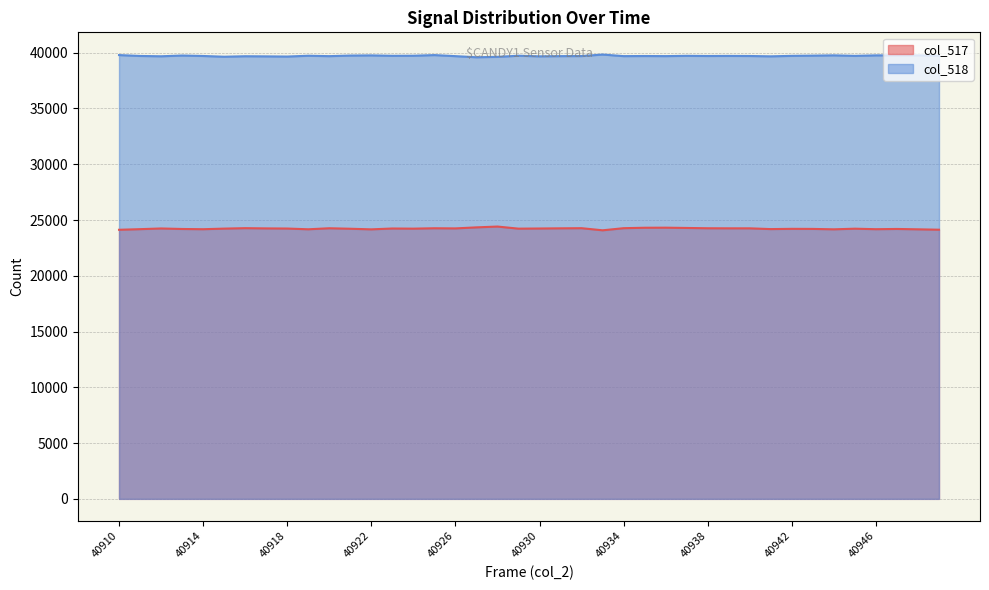

Reading left to right, list all the values displayed in this chart.

col_517: 24126	24181	24243	24197	24176	24230	24270	24249	24237	24170	24262	24218	24164	24240	24227	24262	24249	24342	24415	24227	24240	24256	24268	24079	24268	24308	24314	24289	24262	24256	24255	24187	24210	24203	24167	24223	24178	24199	24167	24132
col_518: 39789	39710	39681	39749	39708	39641	39685	39673	39657	39730	39693	39746	39761	39723	39730	39788	39693	39594	39630	39730	39676	39695	39701	39836	39695	39705	39696	39722	39707	39714	39707	39676	39720	39739	39765	39718	39763	39764	39765	39737